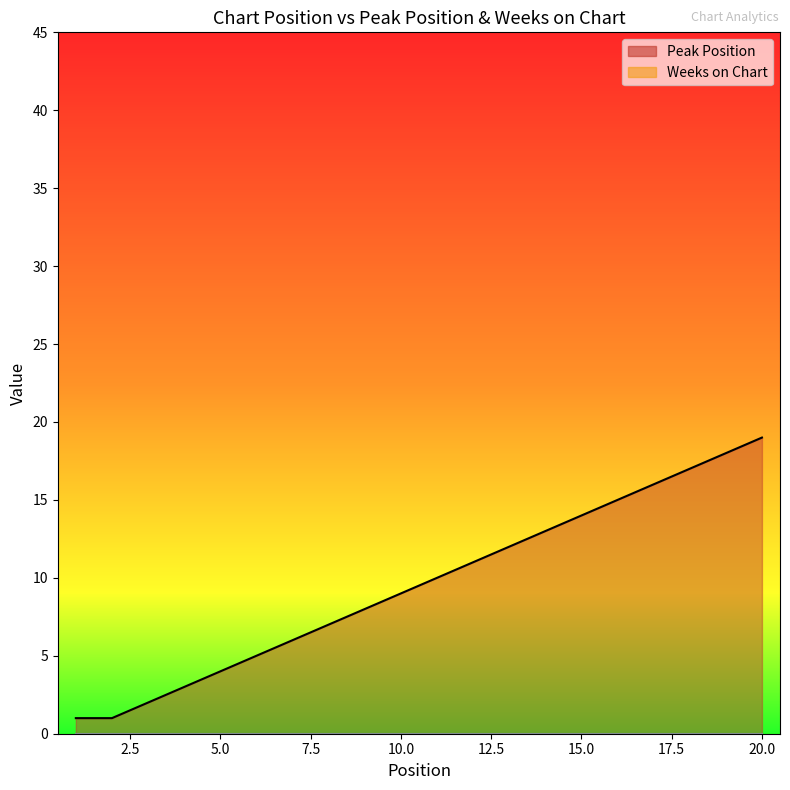

What is the sum of all values?

191